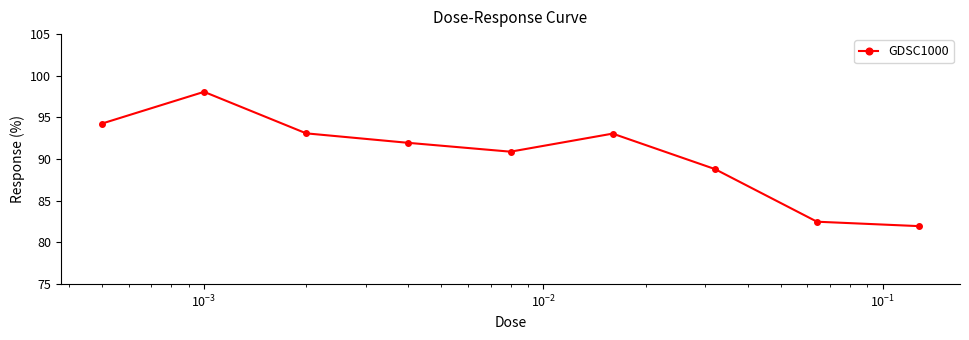

What is the difference between the second highest and minimum values?

12.3